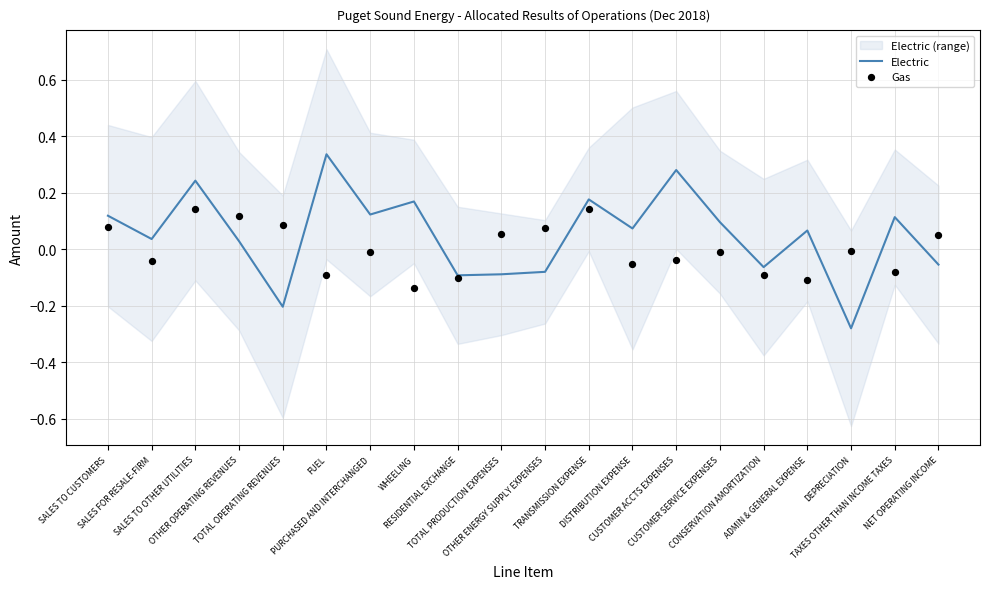

At how many categories does at least one series exceed 0?

17